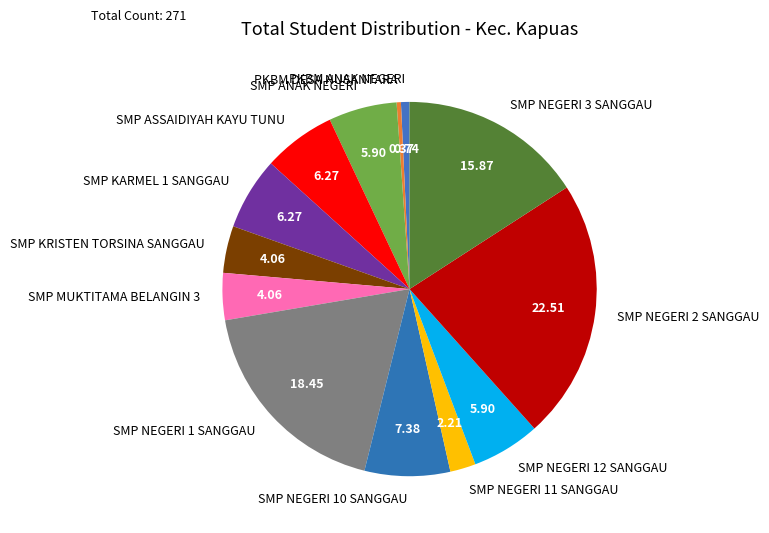

Is the sum of SMP NEGERI 12 SANGGAU and SMP KARMEL 1 SANGGAU greater than half?

No